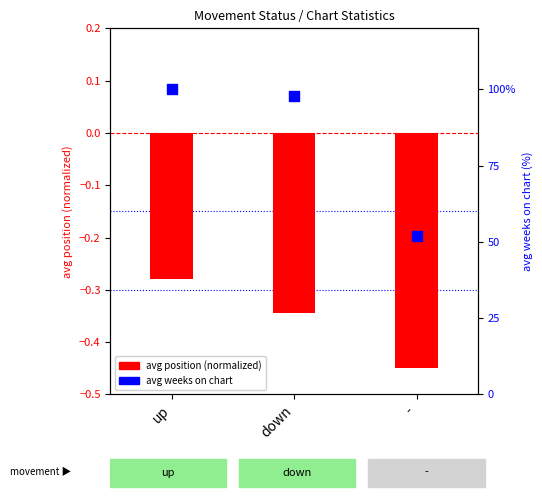

What is the change in value from up to down?

-0.1